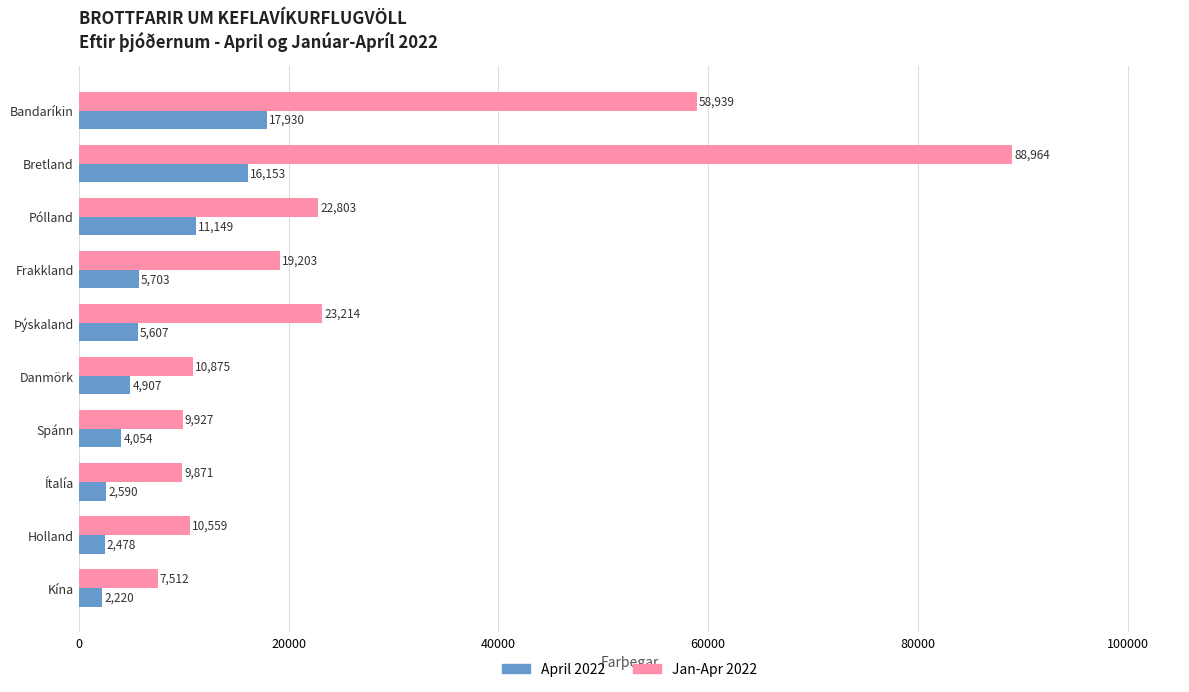

What is the difference between the maximum and minimum values in the Jan-Apr 2022 series?

81452